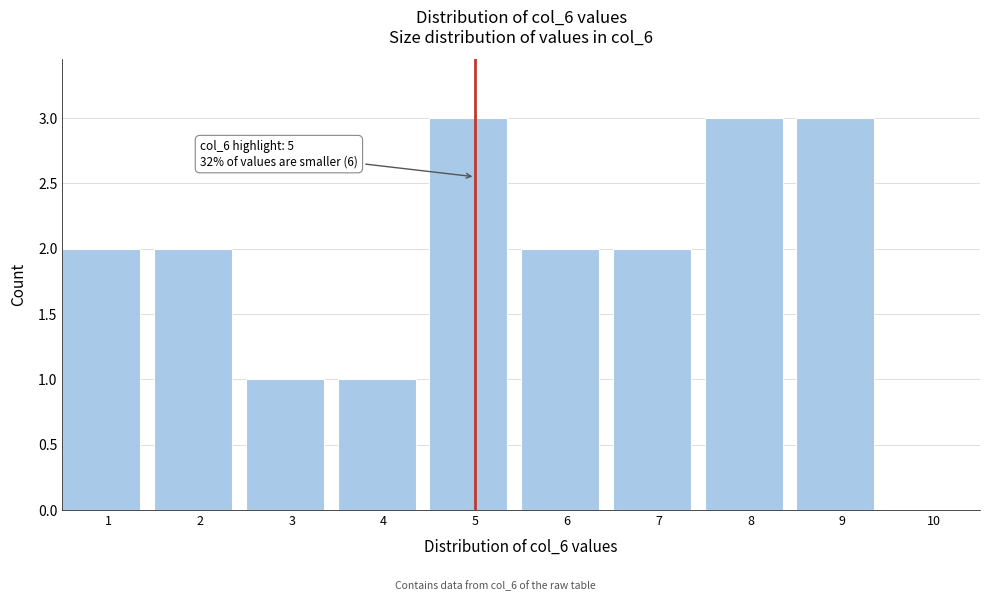

Reading left to right, list all the values displayed in this chart.

1=2	2=2	3=1	4=1	5=3	6=2	7=2	8=3	9=3	10=0